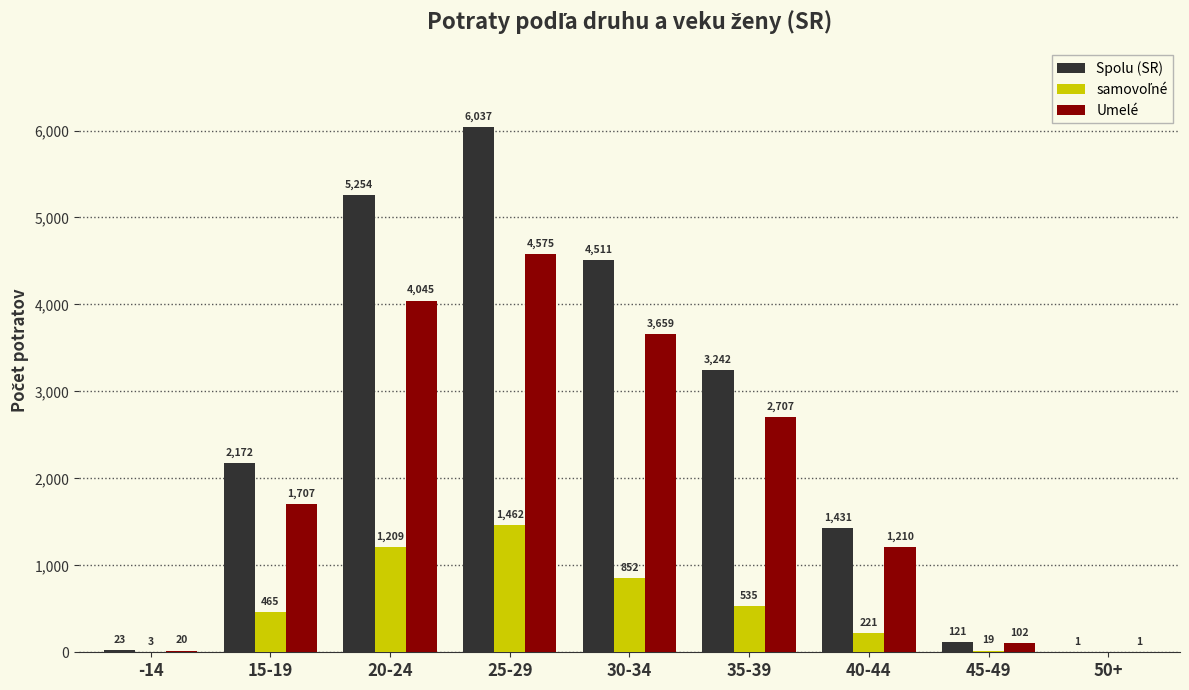

Read the Umelé value at -14.

20